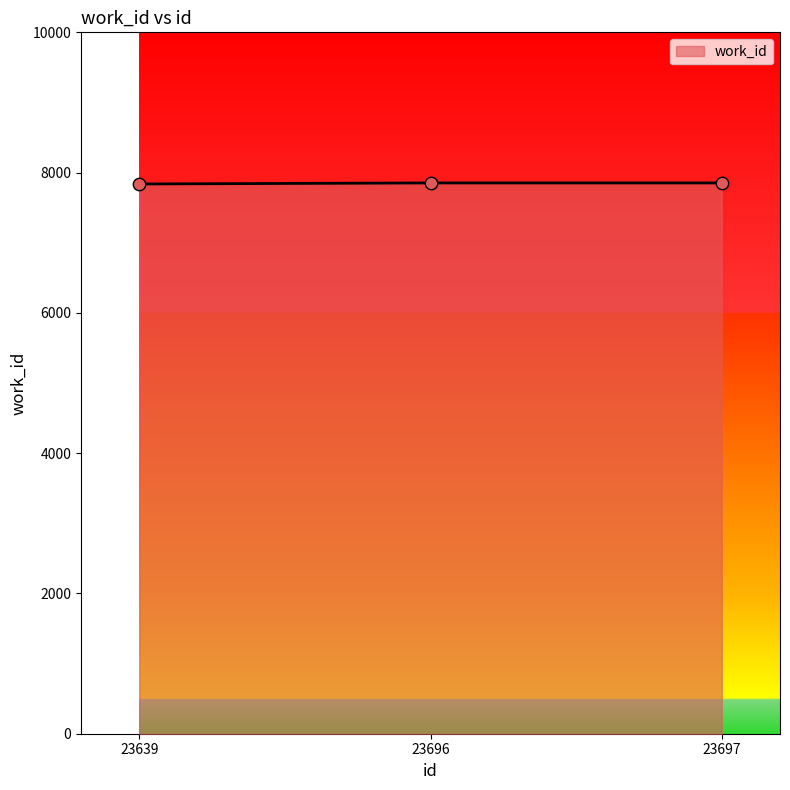

Approximately how many times larger is the value at 23639 compared to 23696?

1.0